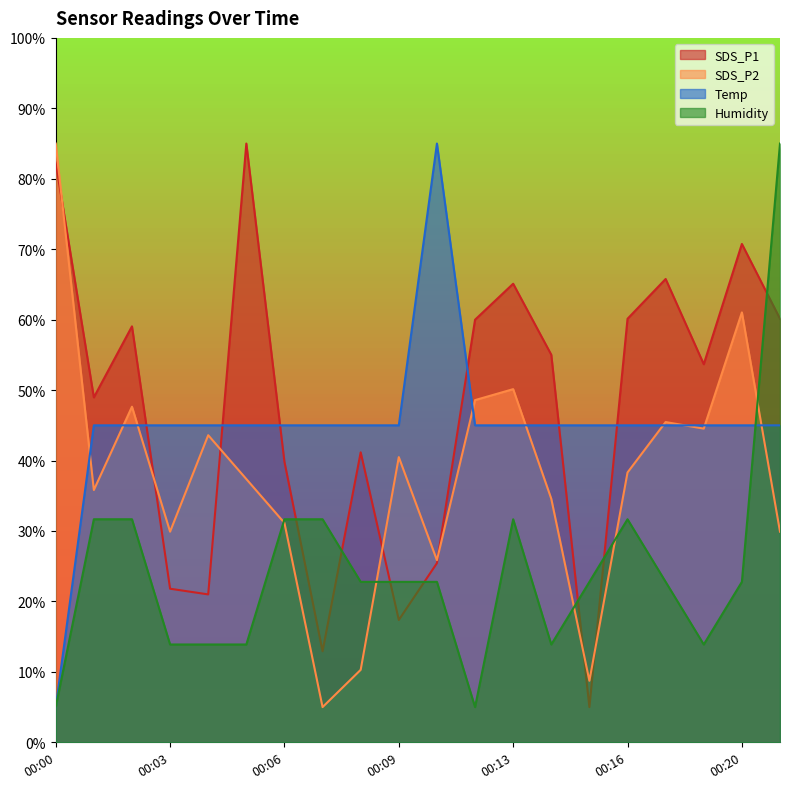

Where is the first local maximum for SDS_P1?

00:02